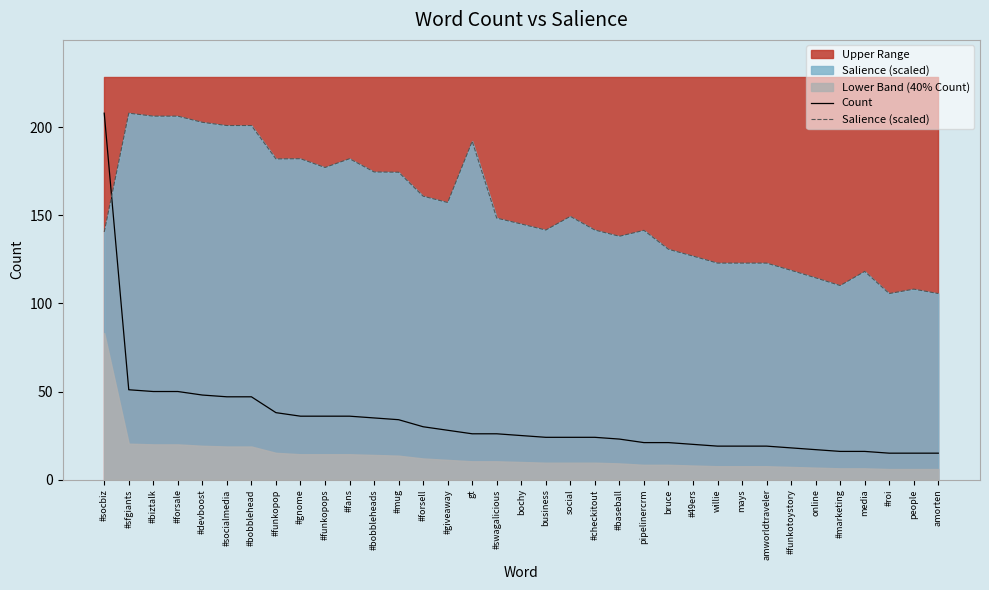

Is it true that Salience (scaled) equals 141.7 at business?

True